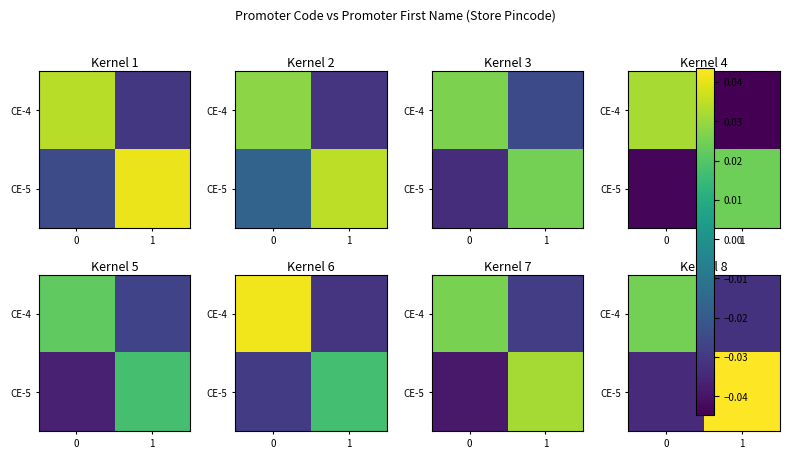

Count the number of data series in this chart.

2